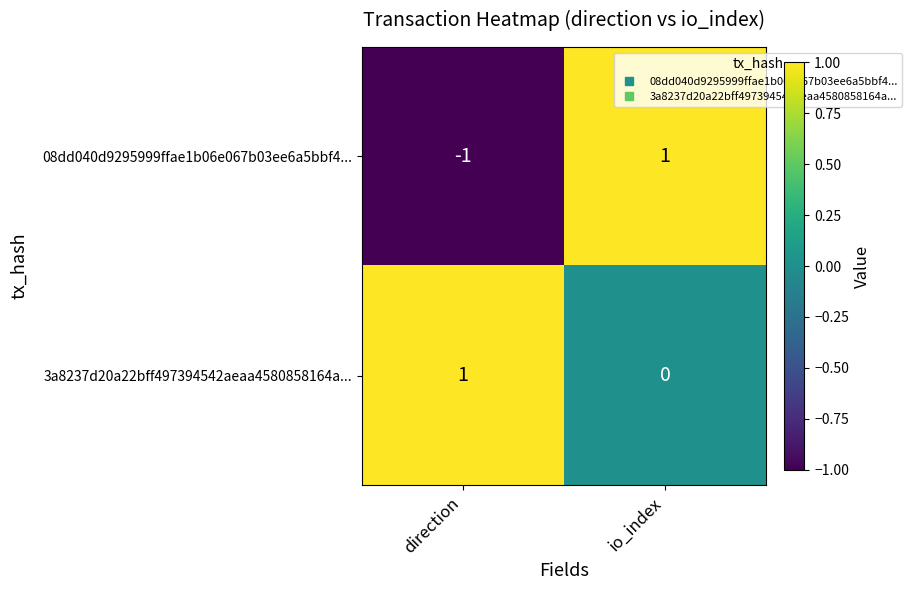

What is the total value across all series at io_index?

1